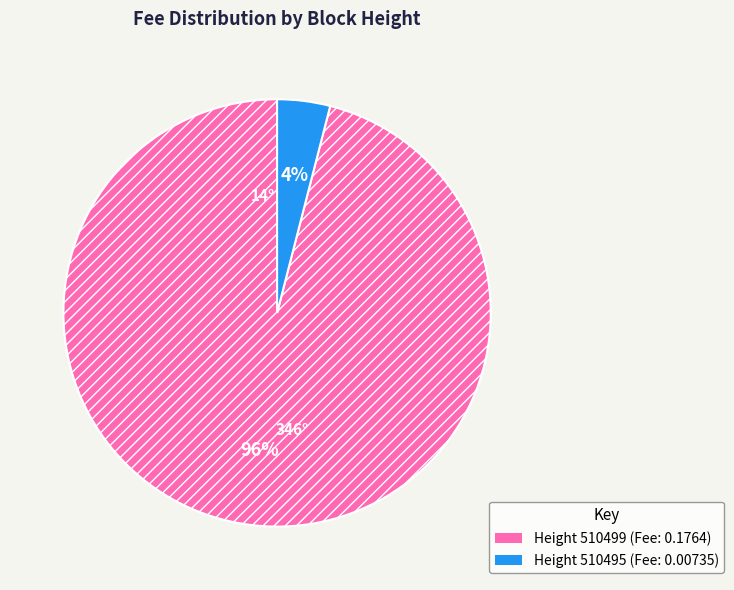

Is there a majority slice in this chart?

Yes